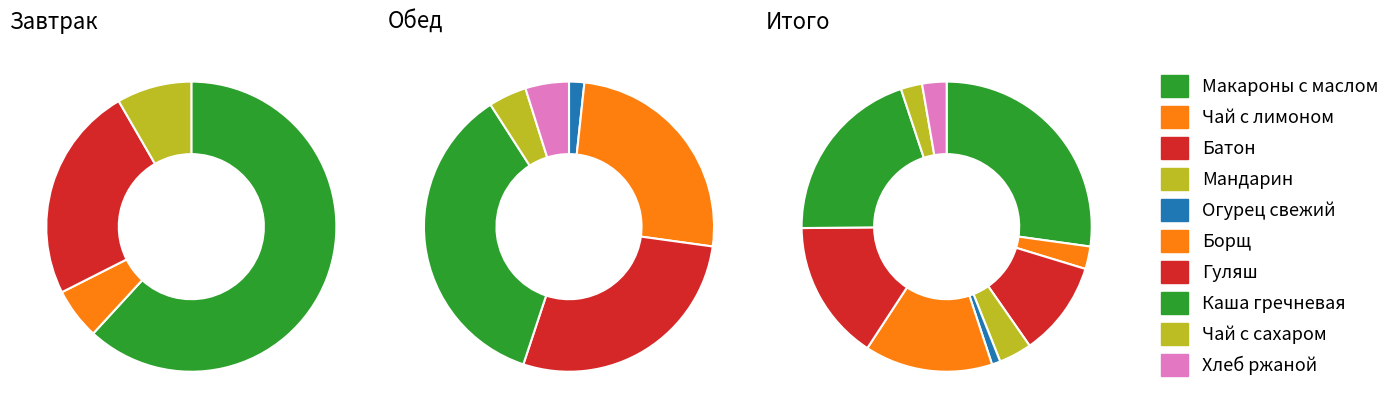

Is it true that ЧАЙ С ЛИМОНОМ И САХАРОМ is 17% of the pie?

False